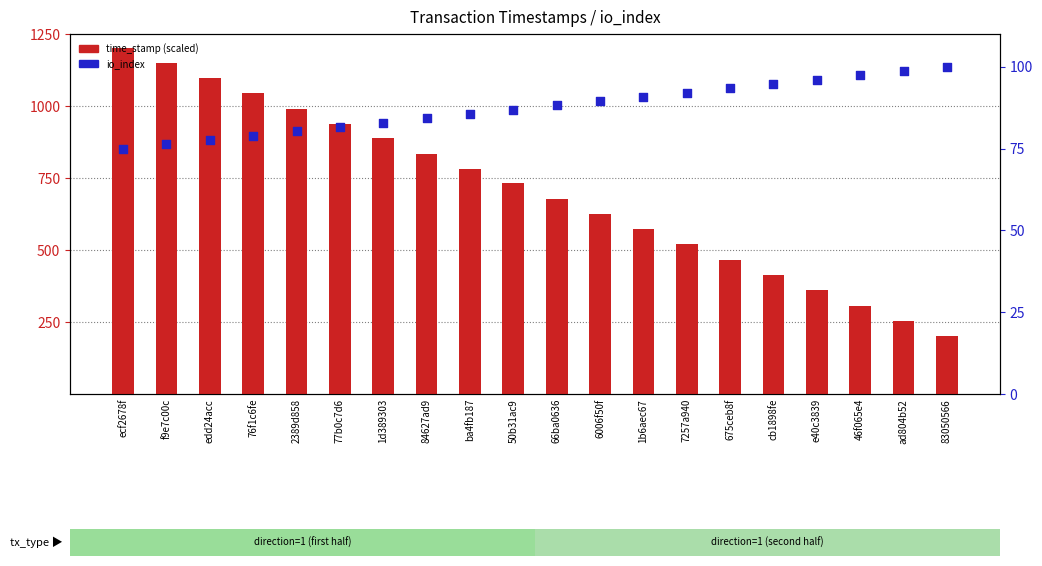

At how many categories does at least one series exceed 250?

19